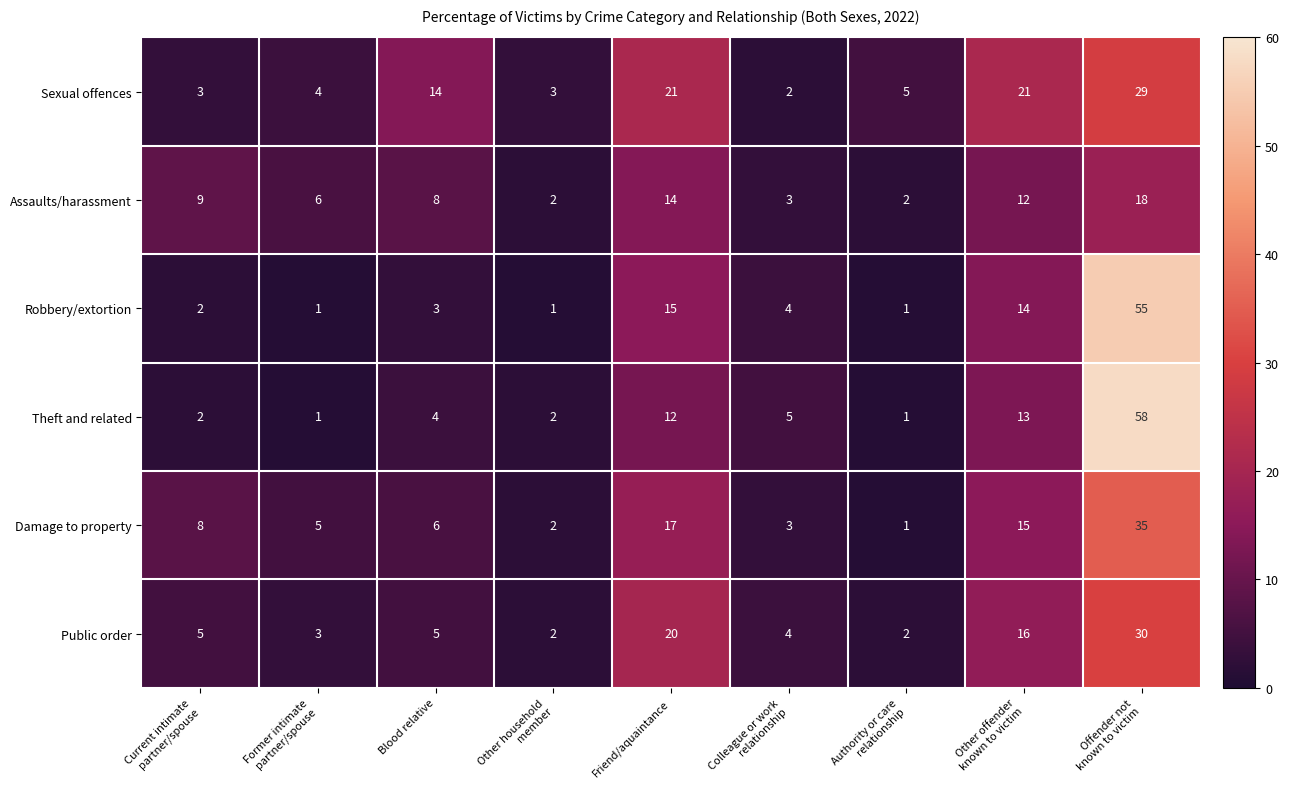

At which label is Robbery/extortion closest to 28?

Friend/aquaintance